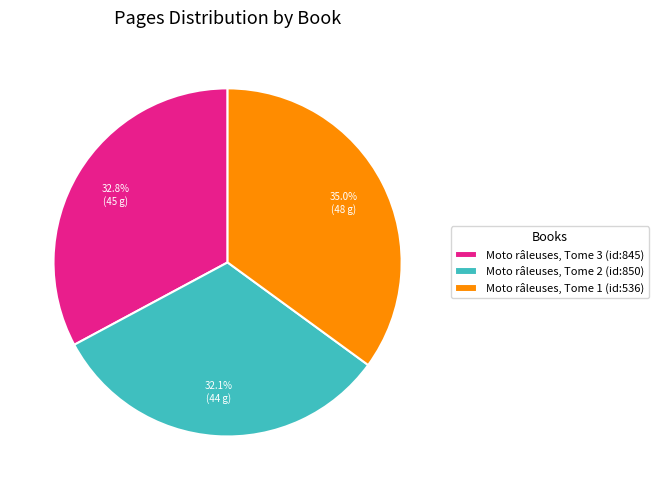

Do Moto râleuses, Tome 3 (id:845) and Moto râleuses, Tome 2 (id:850) together represent more than half of the pie?

Yes